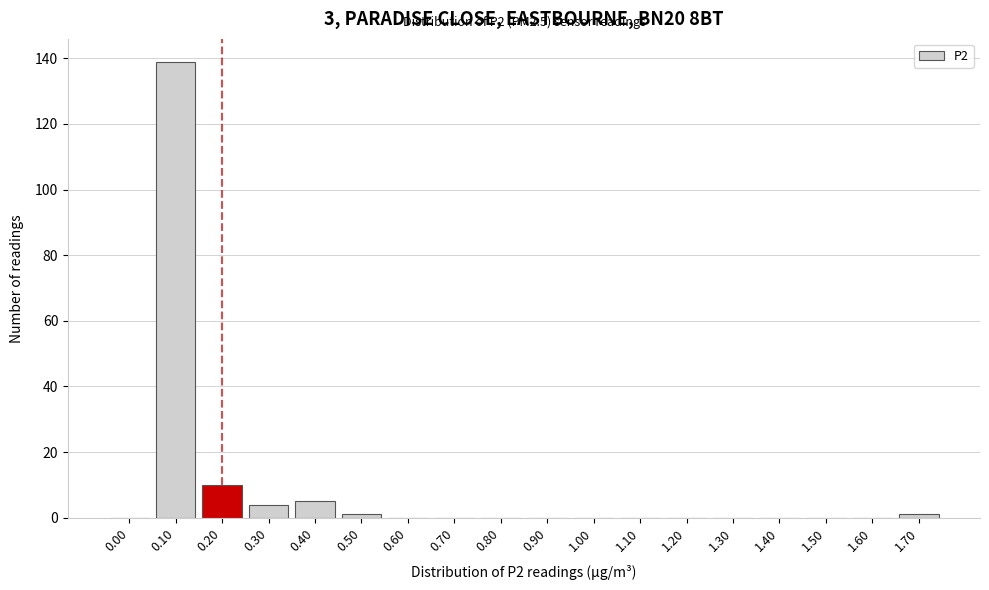

Reading right to left, what are all the values shown in this chart?

1.70=1	1.60=0	1.50=0	1.40=0	1.30=0	1.20=0	1.10=0	1.00=0	0.90=0	0.80=0	0.70=0	0.60=0	0.50=1	0.40=5	0.30=4	0.20=10	0.10=139	0.00=0